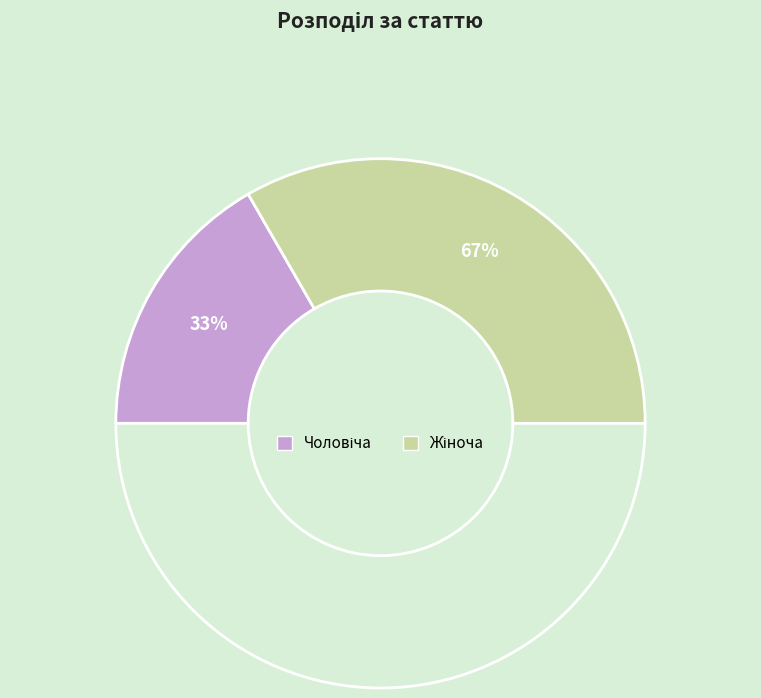

The Чоловіча slice represents 33% of the pie. True or false?

True